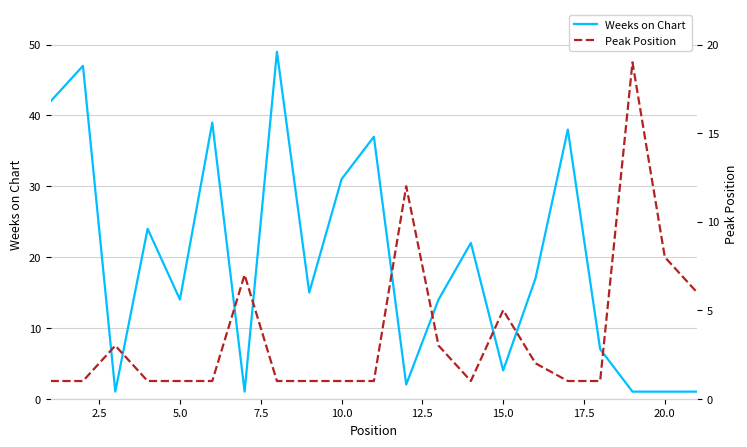

The Weeks on Chart series shows 41 at 10.0. True or false?

False